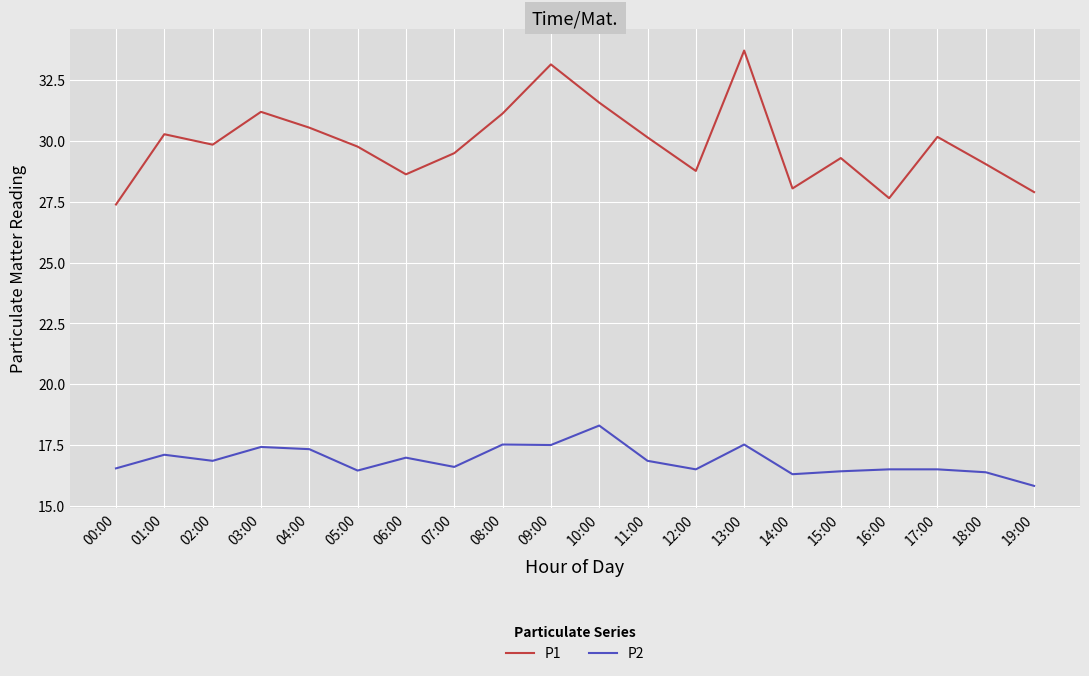

What is the approximate value of P1 at 08:00?

31.1